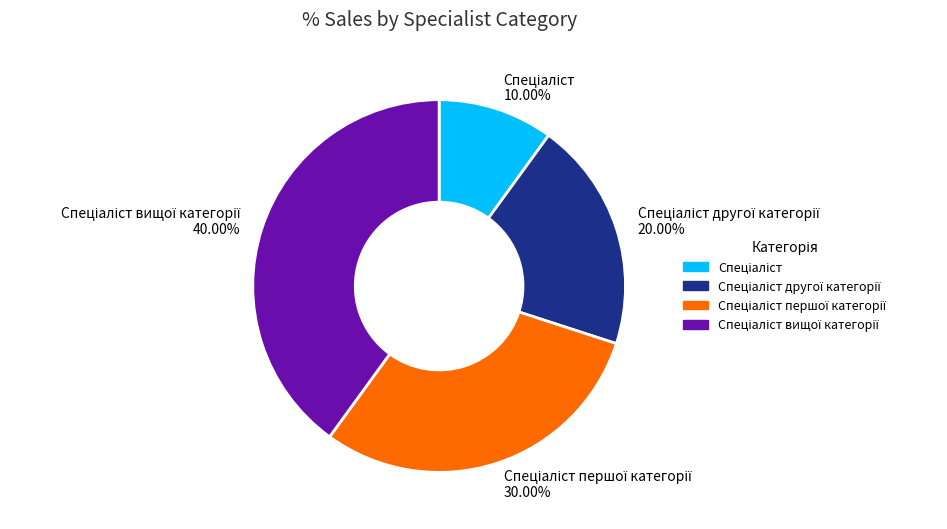

Does any single category account for the majority?

No